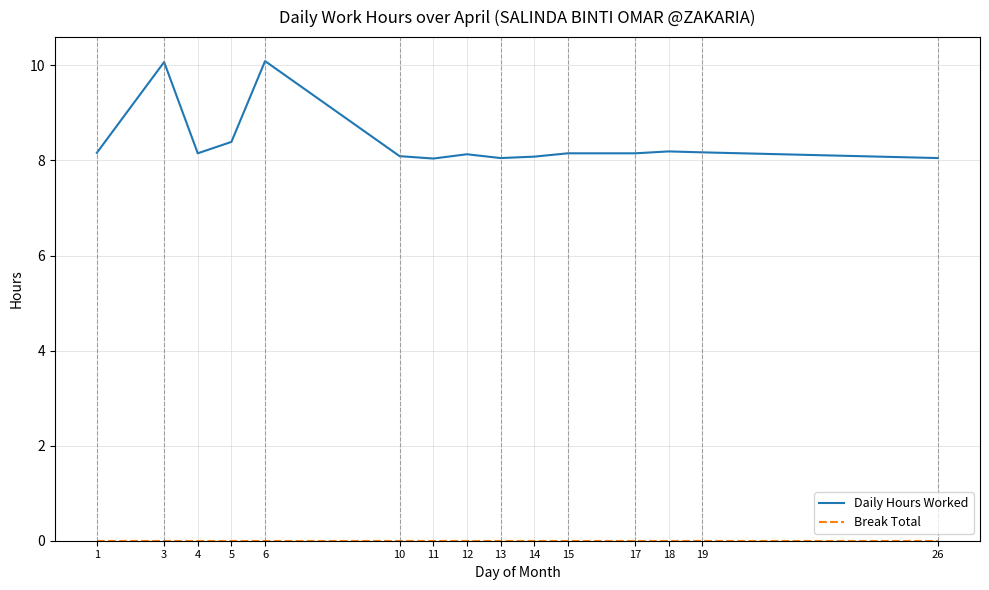

Which series has the largest range (max minus min)?

Daily Hours Worked